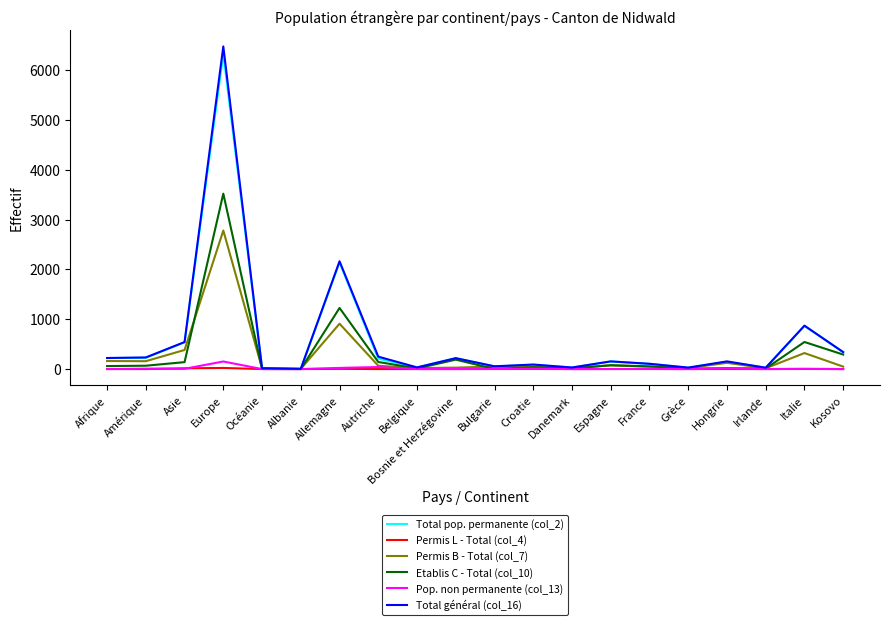

At which category does the chart reach its peak across all series?

Europe